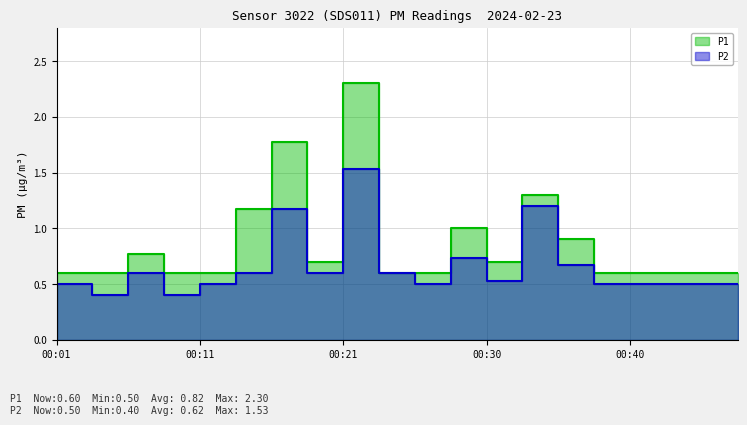

True or false: P2 has more than 0 points higher than both neighbors.

True